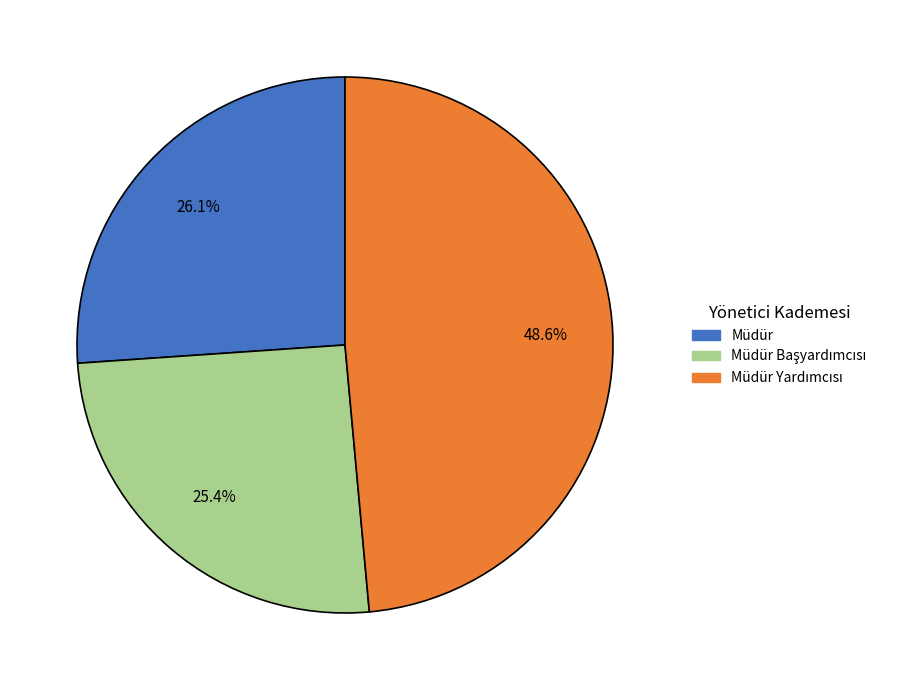

Is there a majority slice in this chart?

No